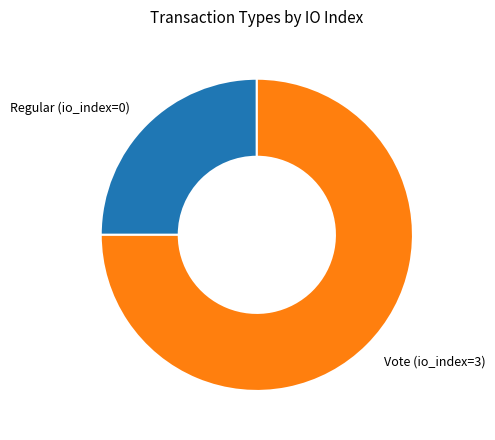

Which category has the smallest portion of the pie?

Regular (io_index=0)